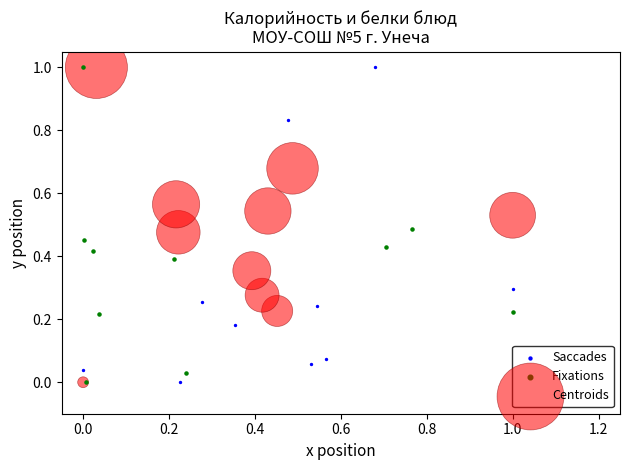

What are all the series names shown in the legend?

Saccades, Fixations, Centroids